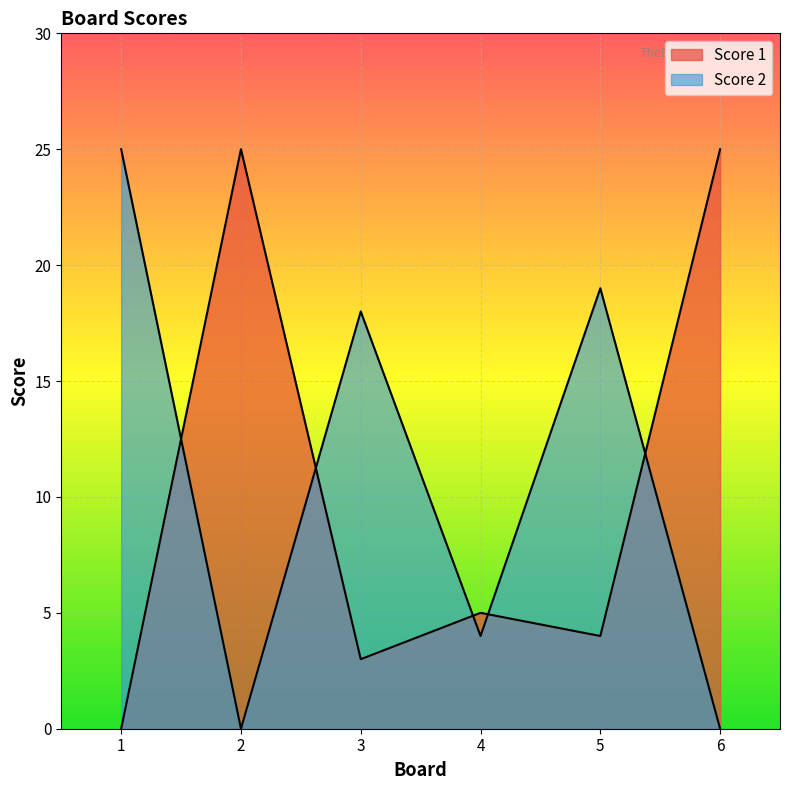

Is the value of Score 1 at 5 greater than the value of Score 2 at 4?

No